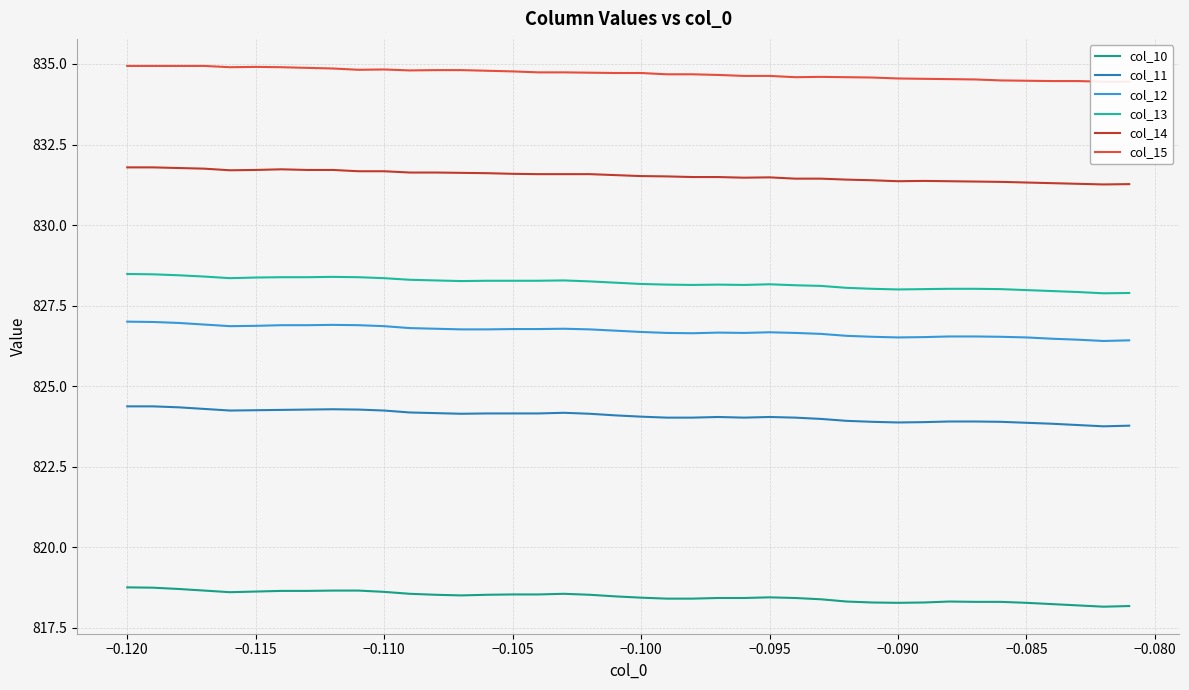

True or false: col_13 and col_14 intersect in this chart.

False